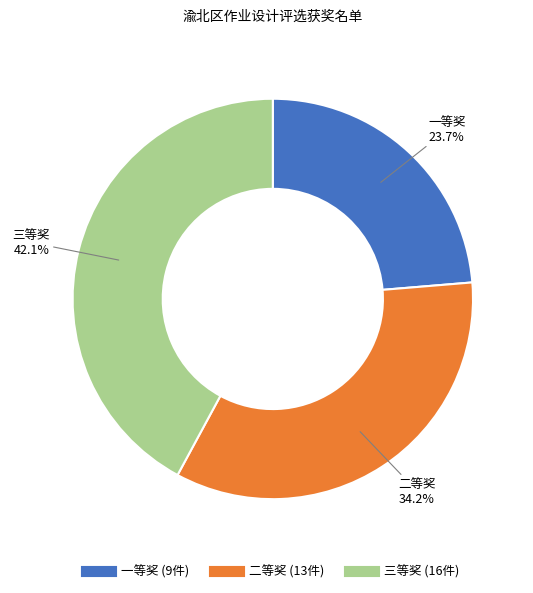

What percentage is the 三等奖 slice, to the nearest percent?

42%